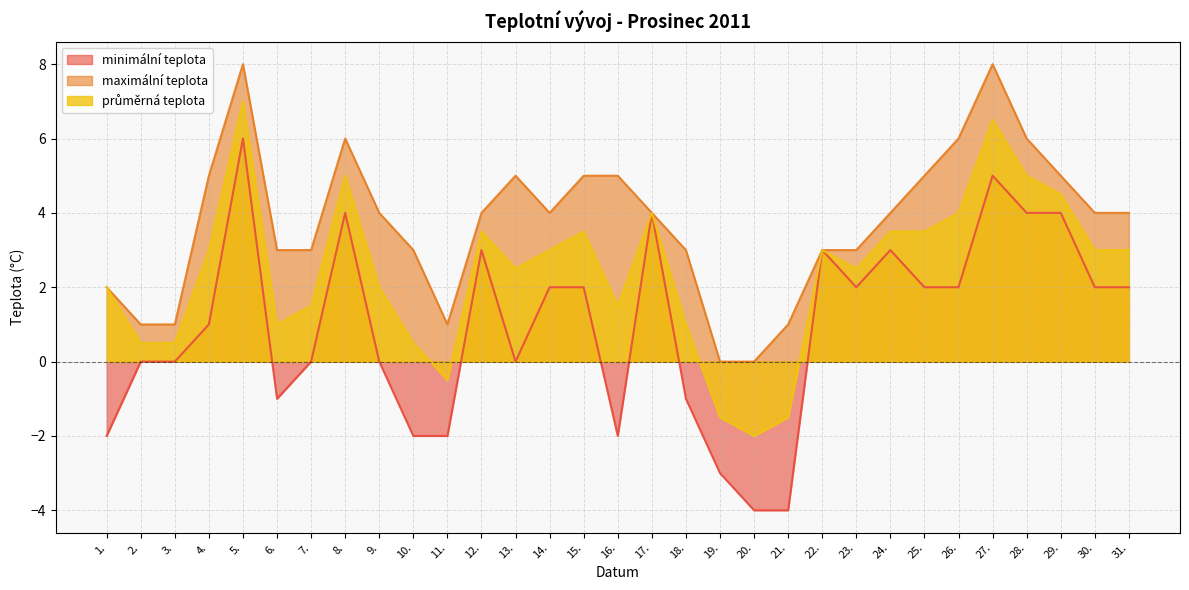

Count the maximální teplota values in the range 3 to 5.

19